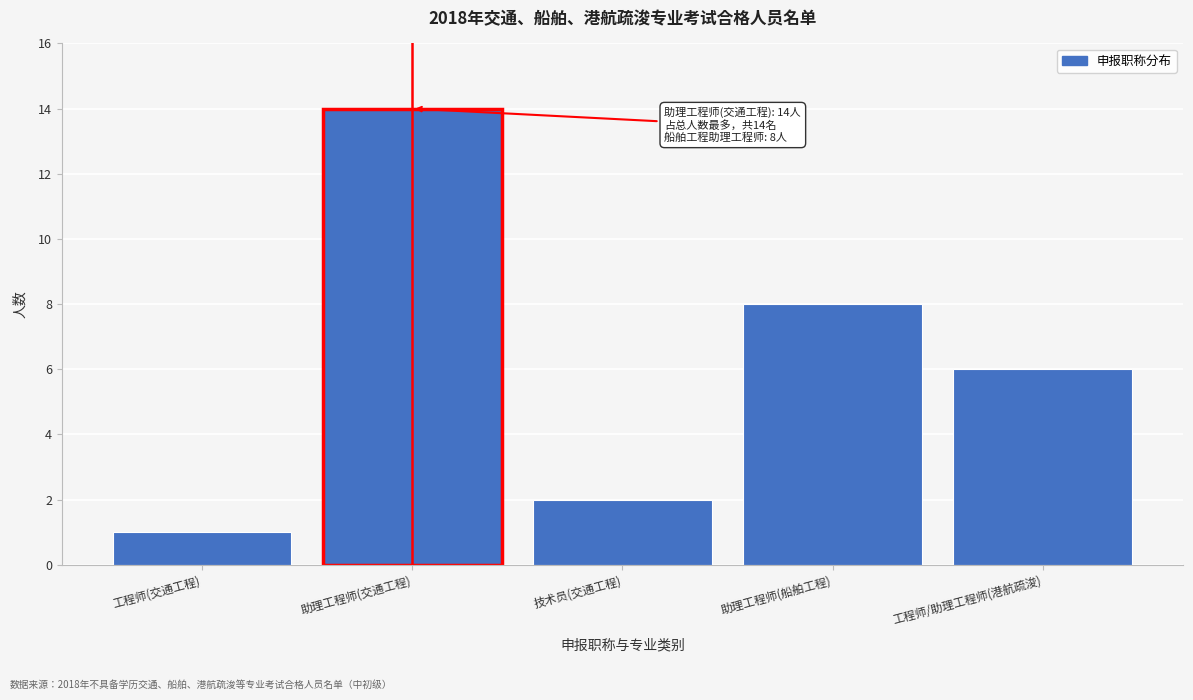

Reading left to right, transcribe all the data shown in this chart.

1	14	2	8	6